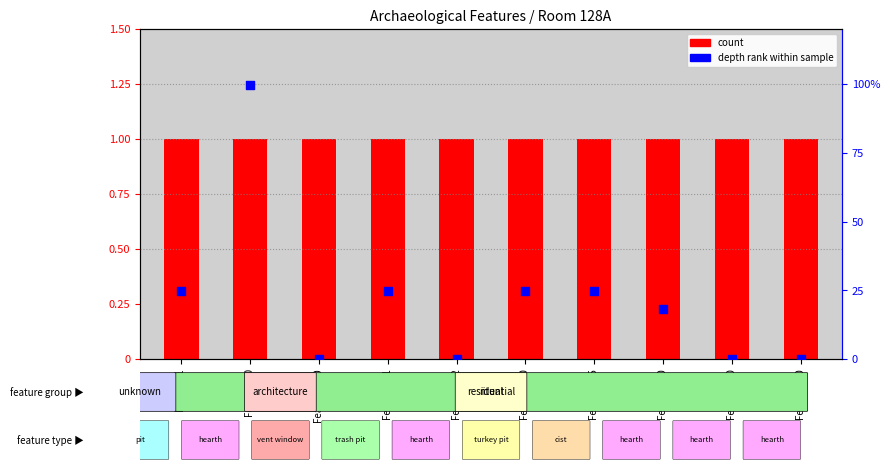

What are all the series names shown in the legend?

count, depth rank within sample